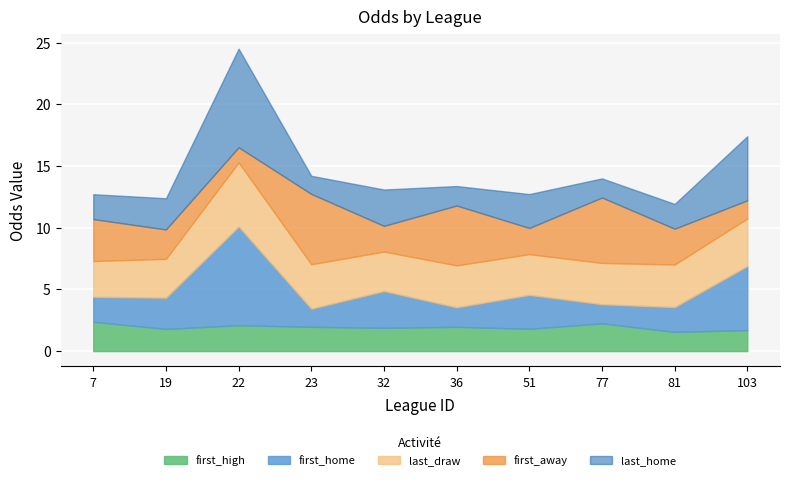

What value does the last_home series have at 36?

1.6